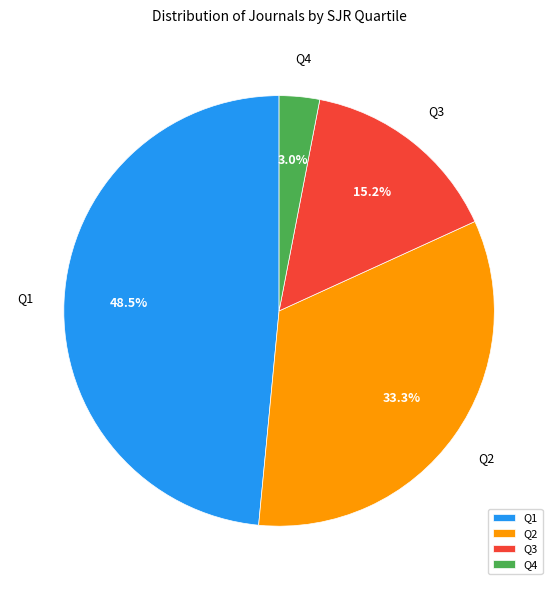

Which slice is the smallest?

Q4